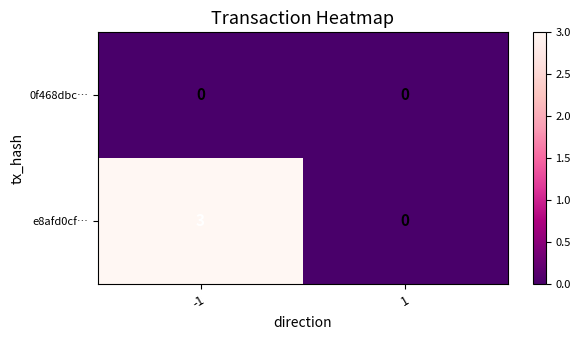

Which series changed the most between -1 and 1?

e8afd0cf…